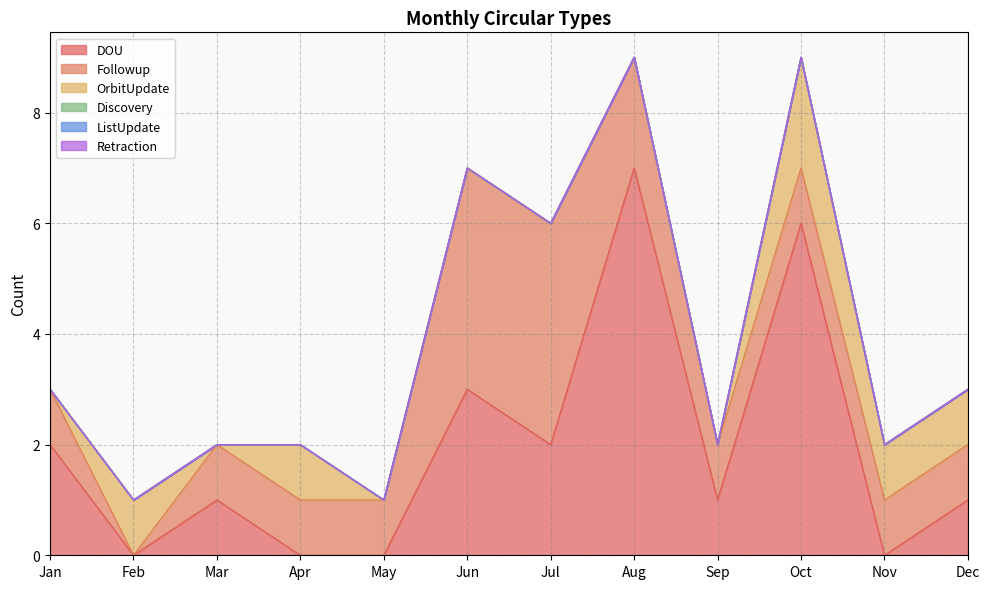

What is the difference between the maximum and minimum values in the DOU series?

7